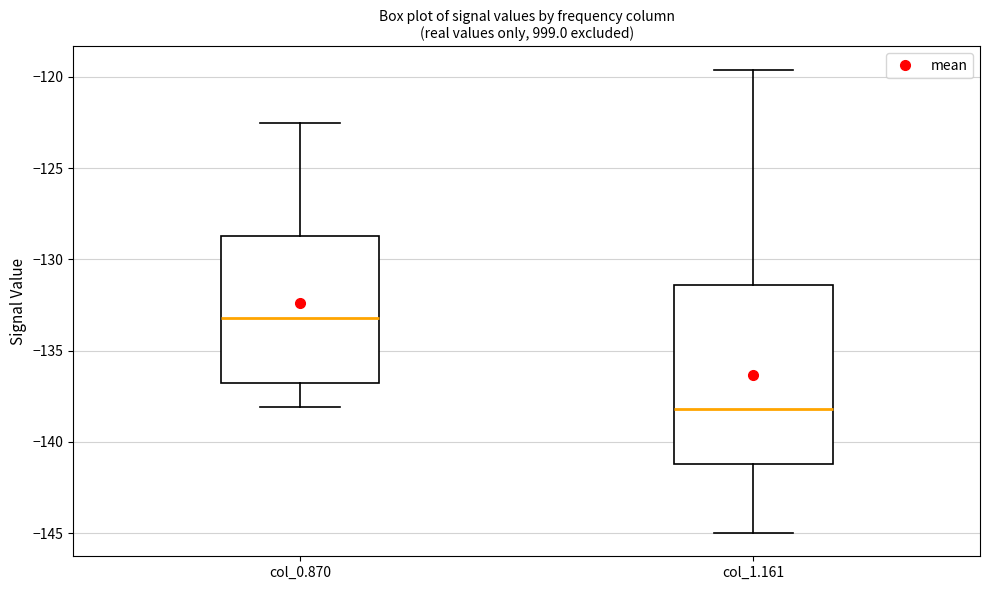

Which box is the tallest, from its lower edge to its upper edge?

col_1.161